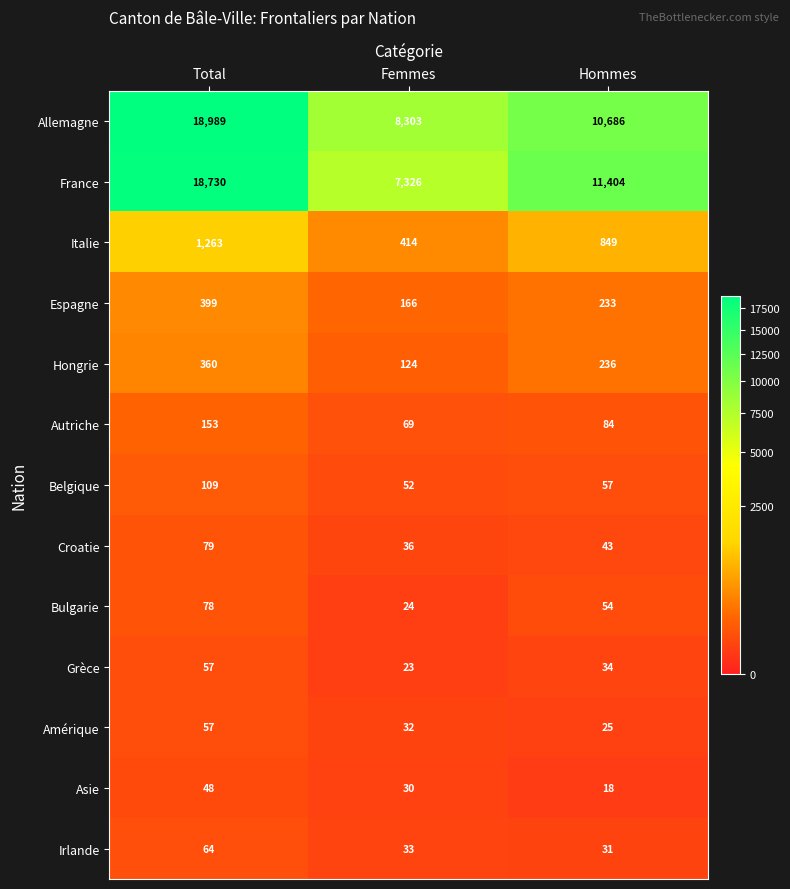

Which series has the largest total across all categories?

Allemagne